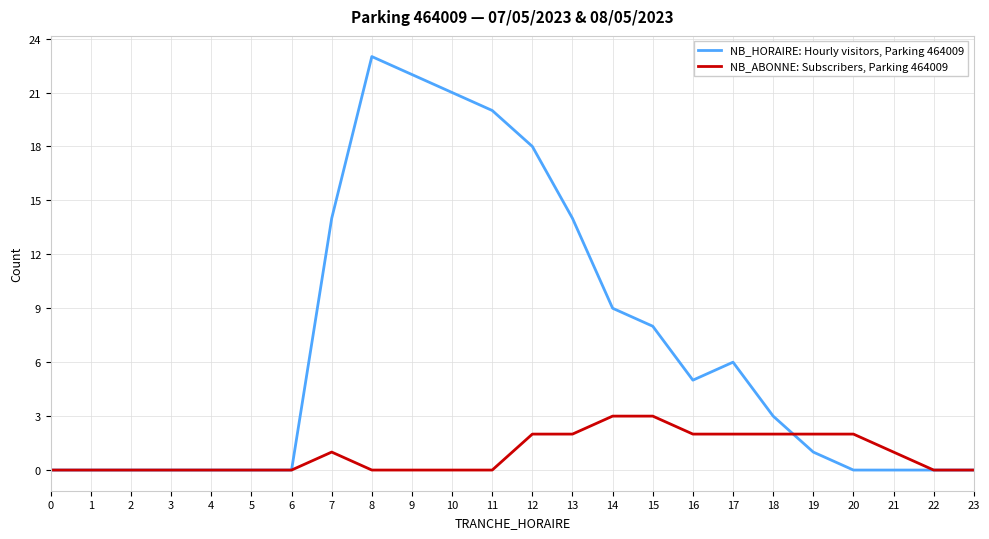

What is the greatest value displayed?

23